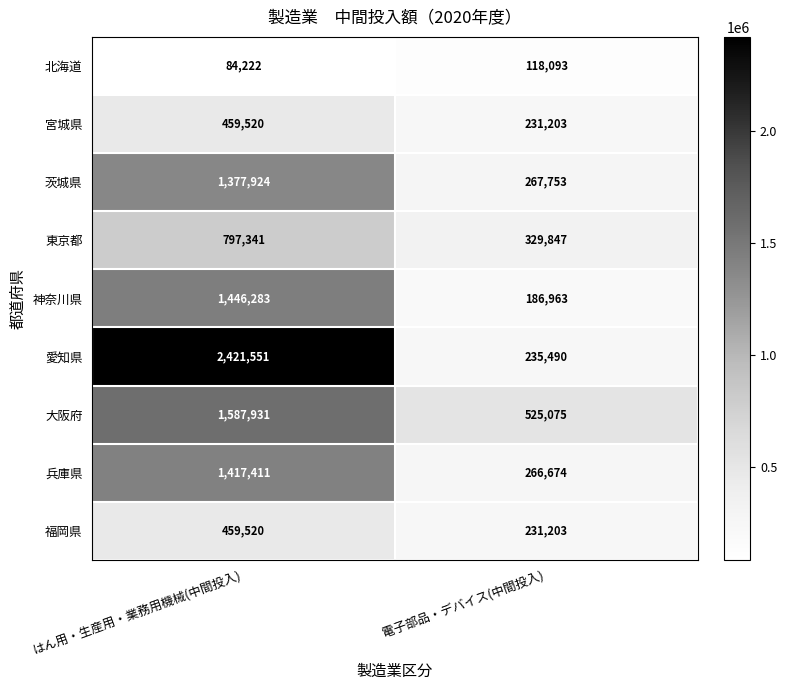

What is the smallest value displayed?

84222